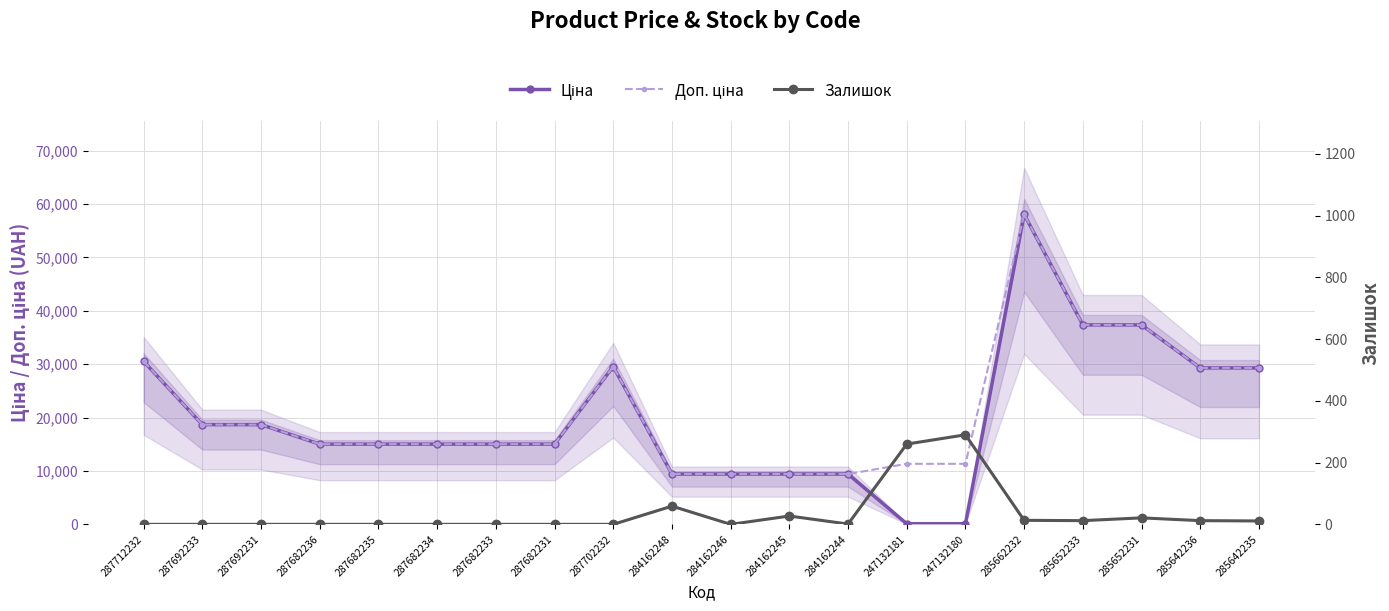

Reading left to right, extract all data points from this chart.

Ціна: 30512.3	18671.5	18671.5	15019.2	15019.2	15019.2	15019.2	15019.2	29548.9	9416.9	9416.9	9416.9	9416.9	113.3	113.3	58037.0	37343.0	37343.0	29294.9	29294.9
Доп. ціна: 30512.3	18671.5	18671.5	15019.2	15019.2	15019.2	15019.2	15019.2	29548.9	9416.9	9416.9	9416.9	9416.9	11334.0	11334.0	58037.0	37343.0	37343.0	29294.9	29294.9
Залишок: 0.0	0.0	0.0	0.0	0.0	0.0	0.0	0.0	0.0	59.0	0.0	27.0	1.0	260.0	290.0	13.0	12.0	21.0	12.0	11.0